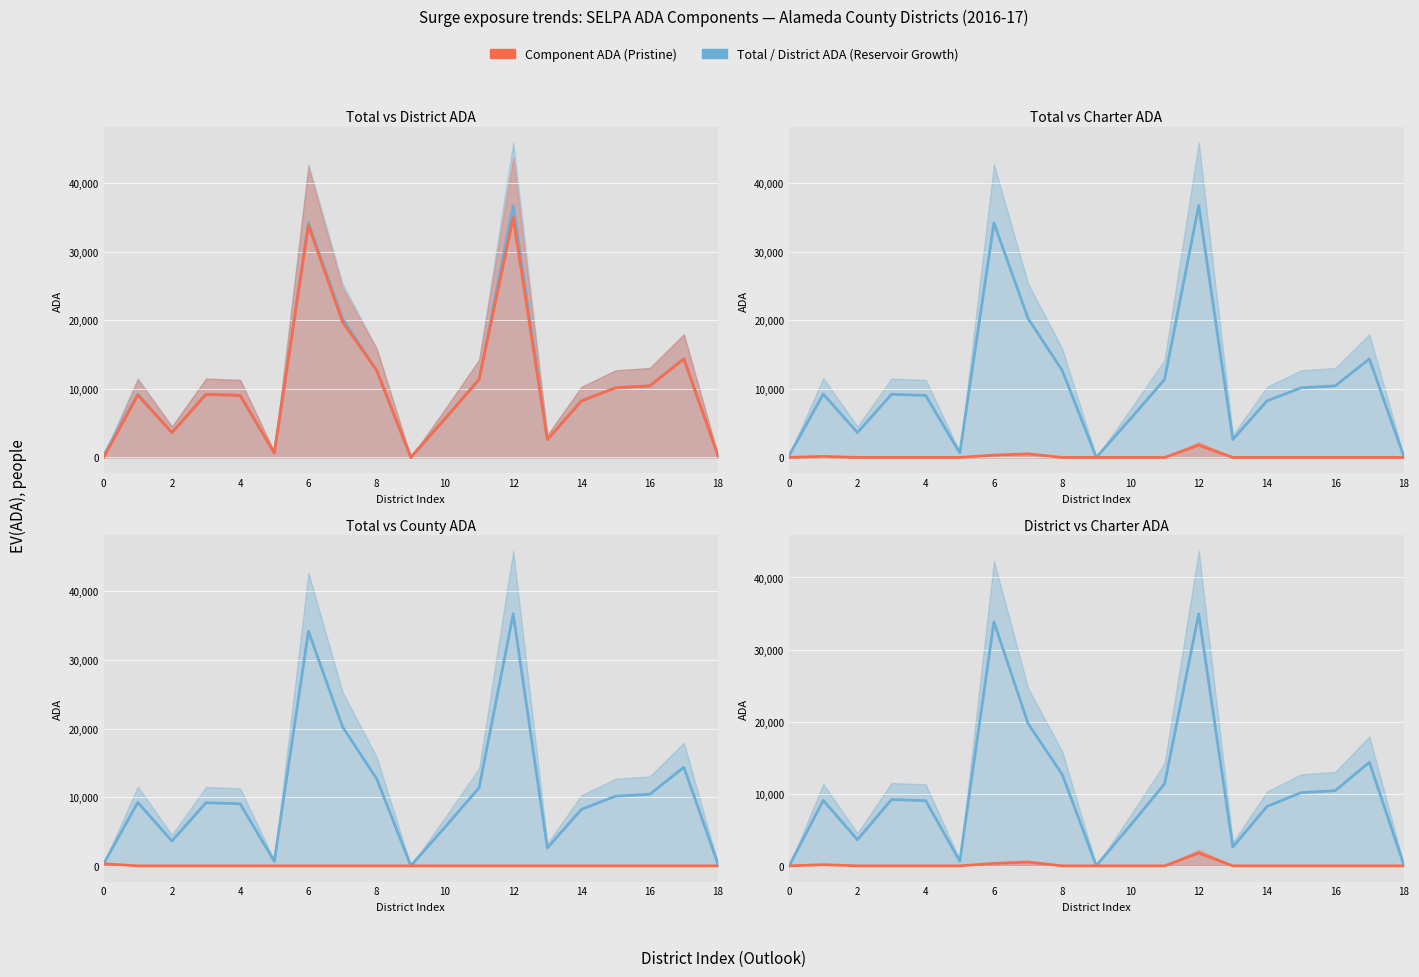

True or false: District Charter ADA has more than 0 points higher than both neighbors.

True